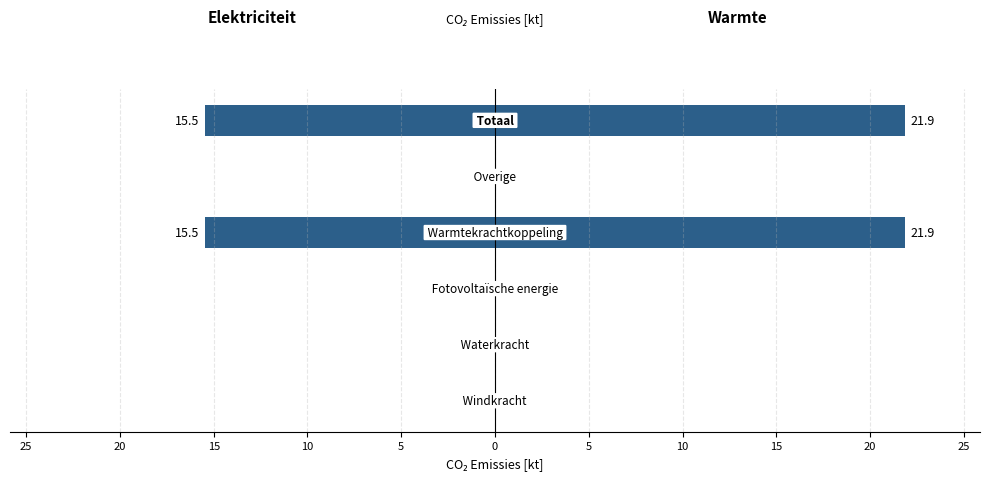

Rank the series by their average value, from lowest to highest.

Elektriciteit, Warmte